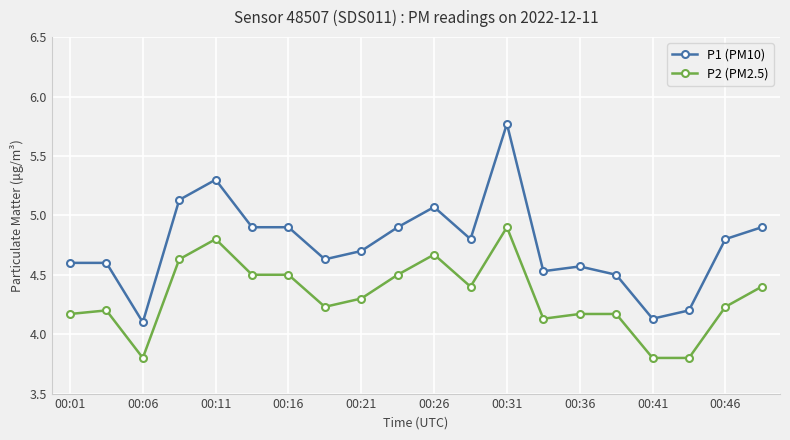

True or false: P2 (PM2.5) has more than 1 points higher than both neighbors.

True